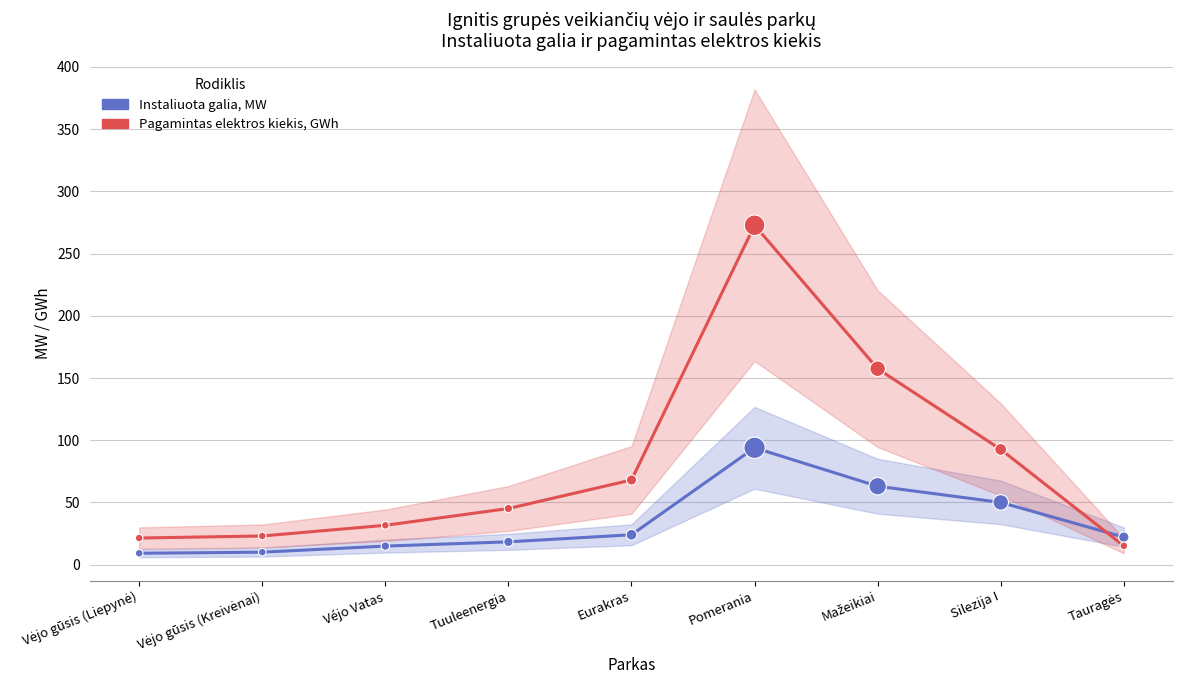

What are all the series names shown in the legend?

Instaliuota galia, MW, Pagamintas elektros kiekis, GWh